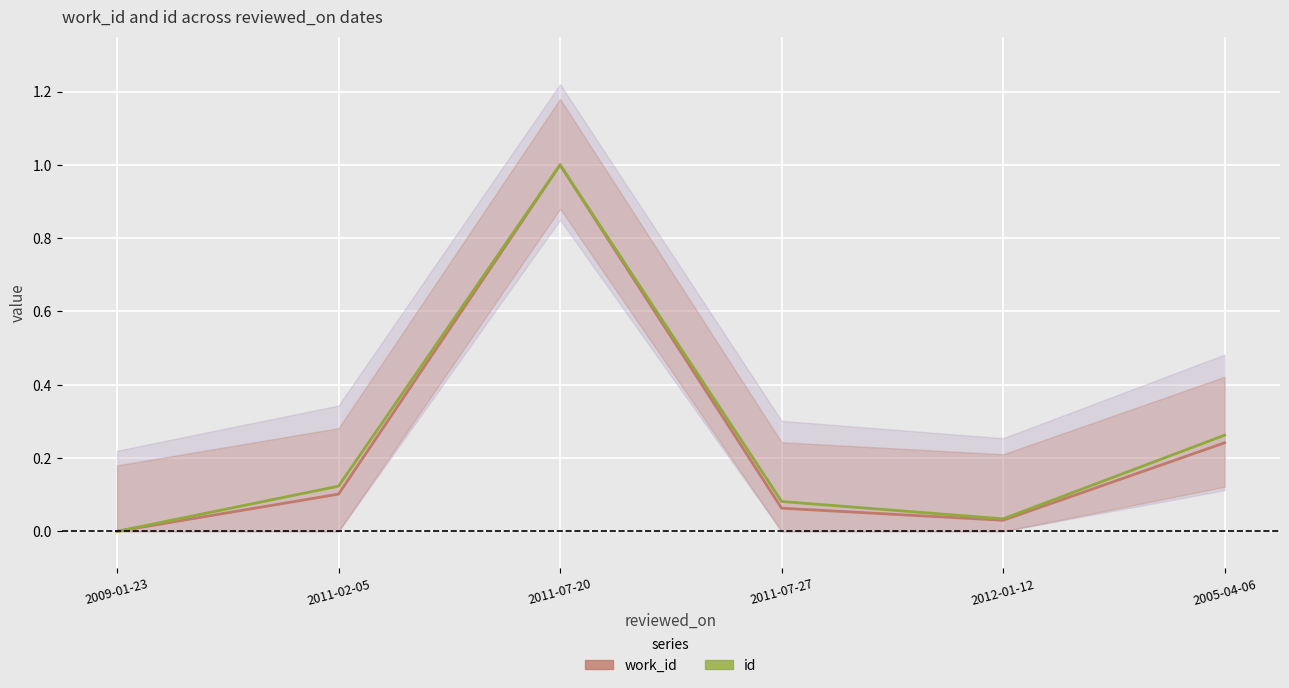

What is the sum of the work_id values at 2005-04-06 and 2011-07-27?

0.3